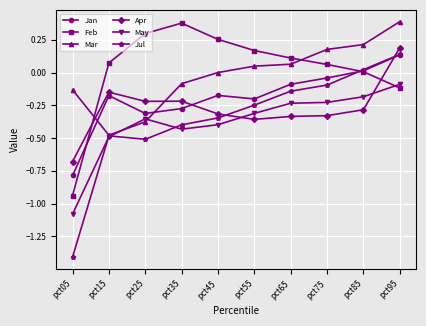

What is the minimum value shown in the chart?

-1.4